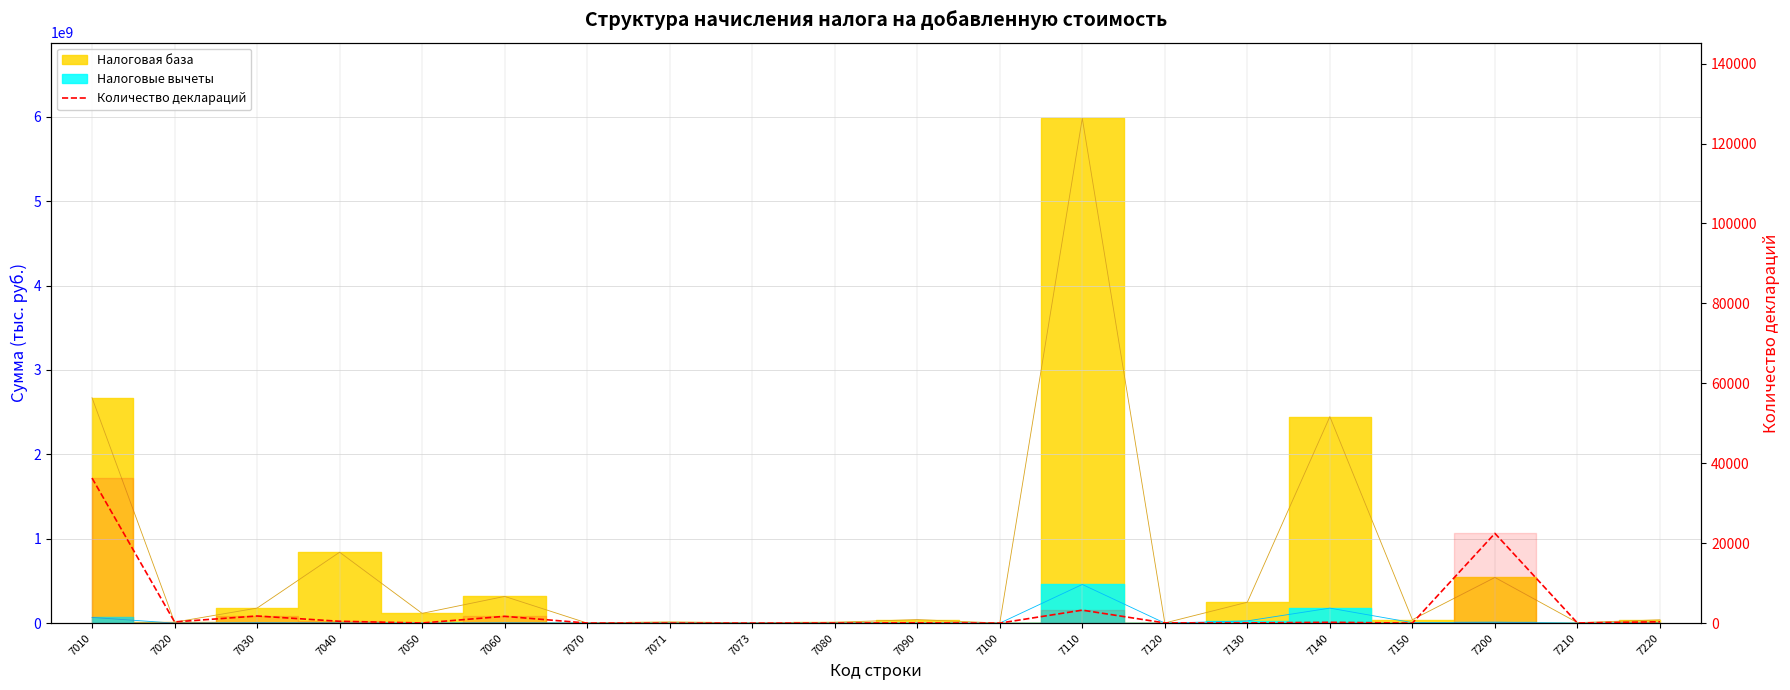

At which label is the value closest to 18156?

7200